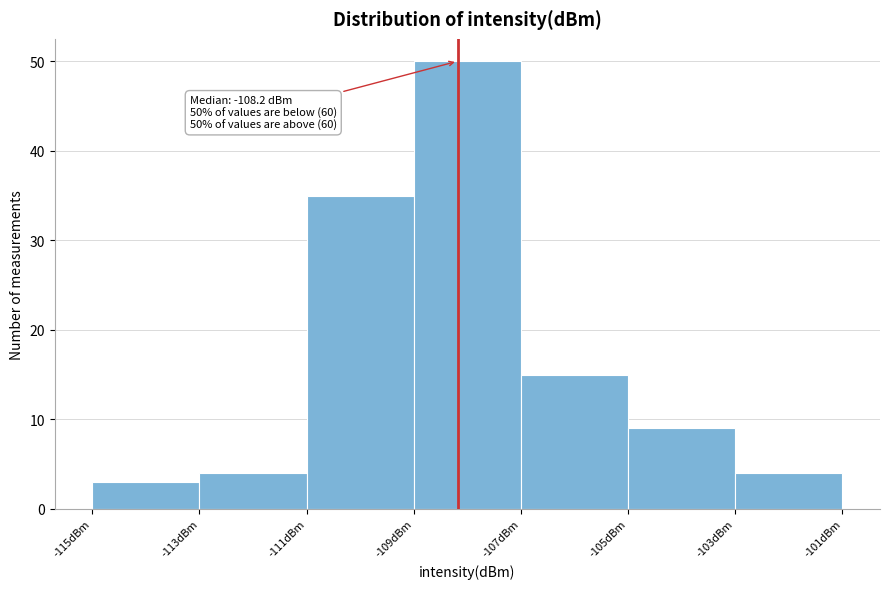

Over which range of the x-axis is the bar tallest?

-109 to -107